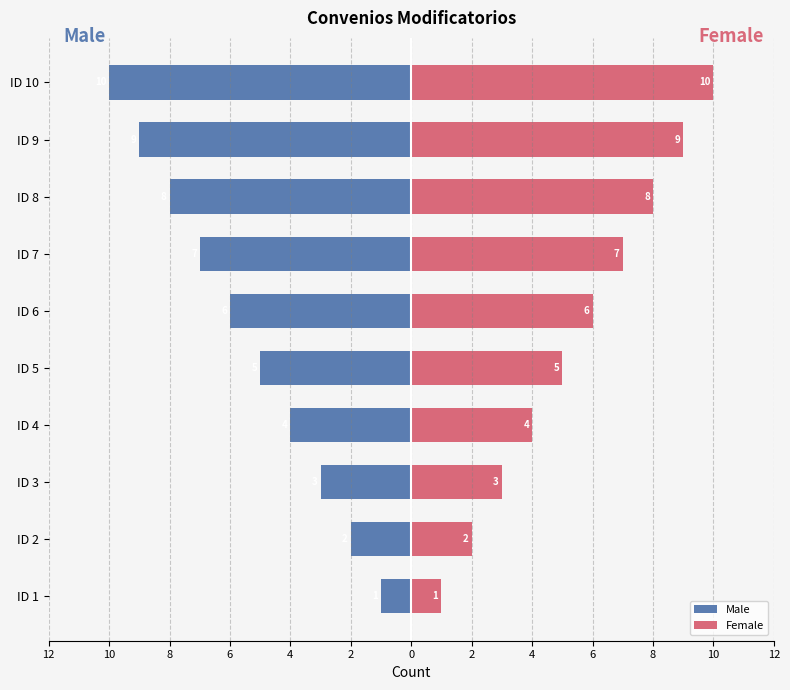

How many bars are there in each group?

2